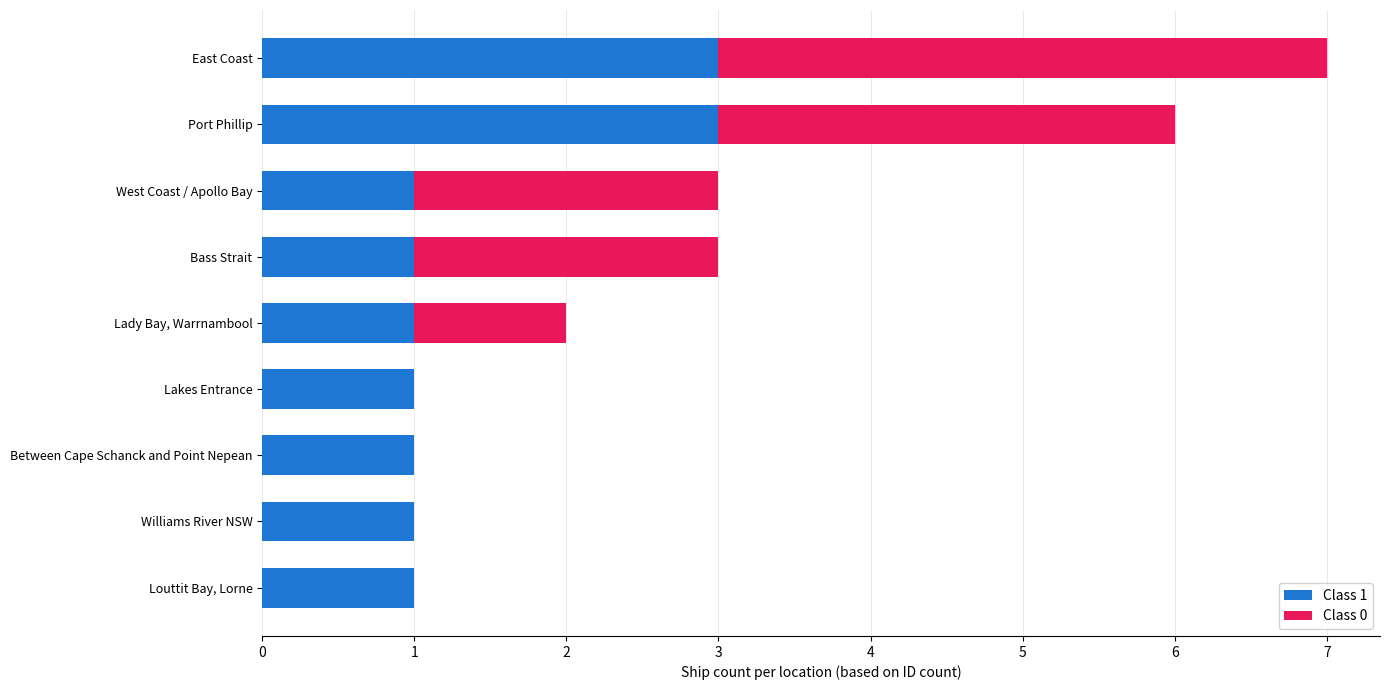

At which category is the sum across all series the highest?

East Coast